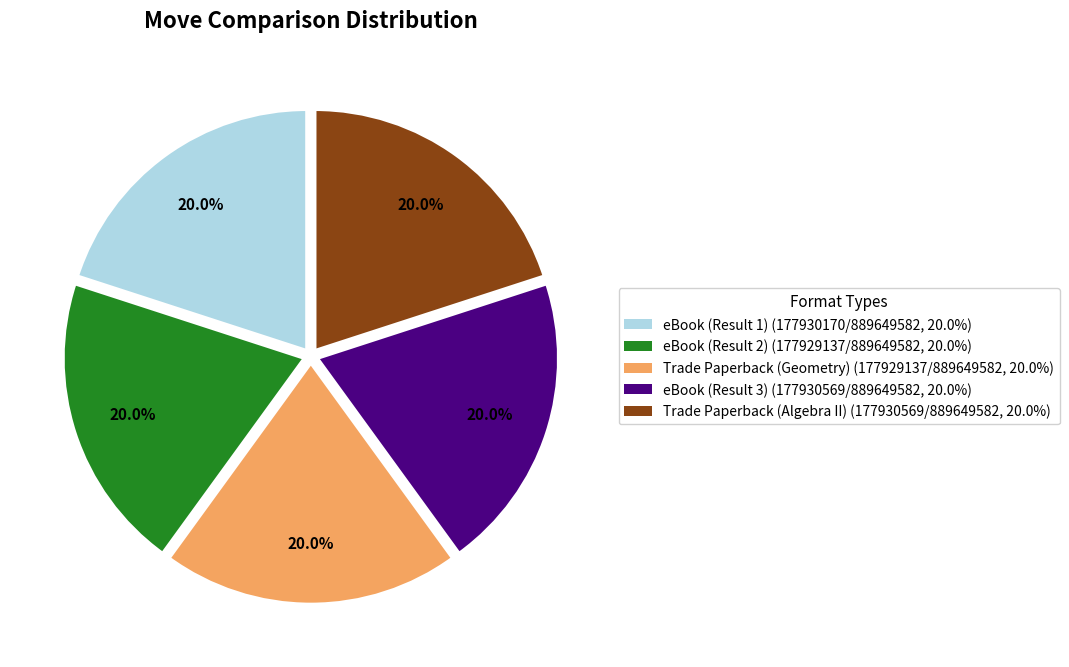

What percentage is NOT represented by Trade Paperback (Algebra II)?

80.0%